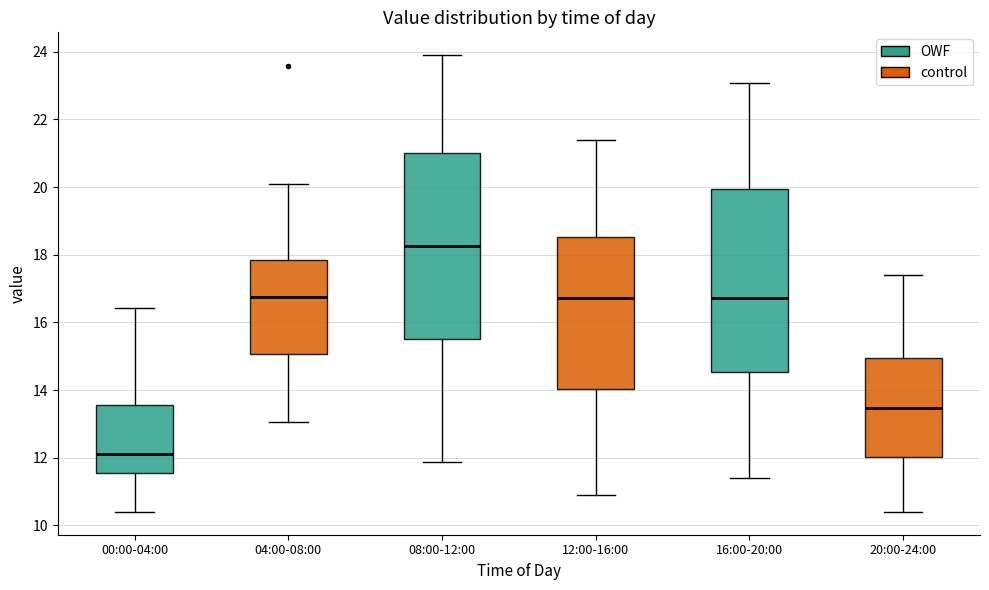

Which box's median line is the highest?

08:00-12:00